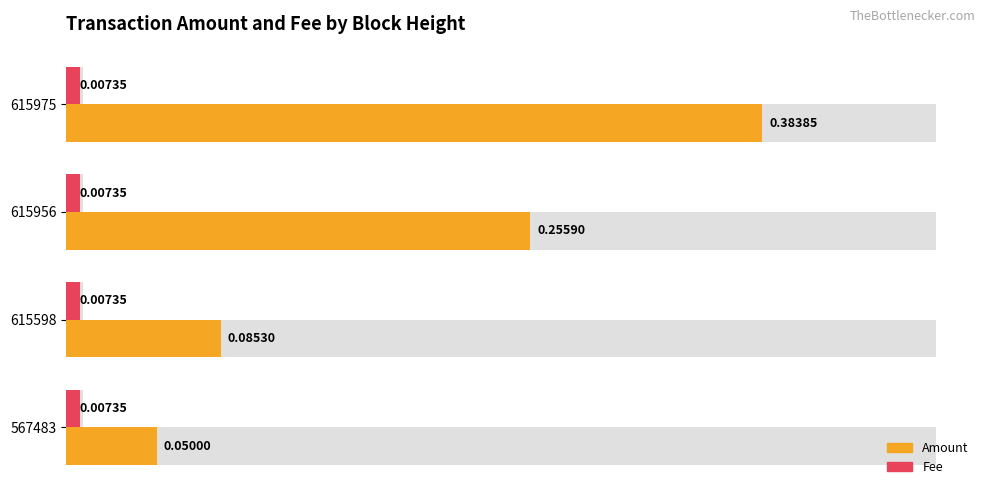

What are all the series names shown in the legend?

Amount, Fee